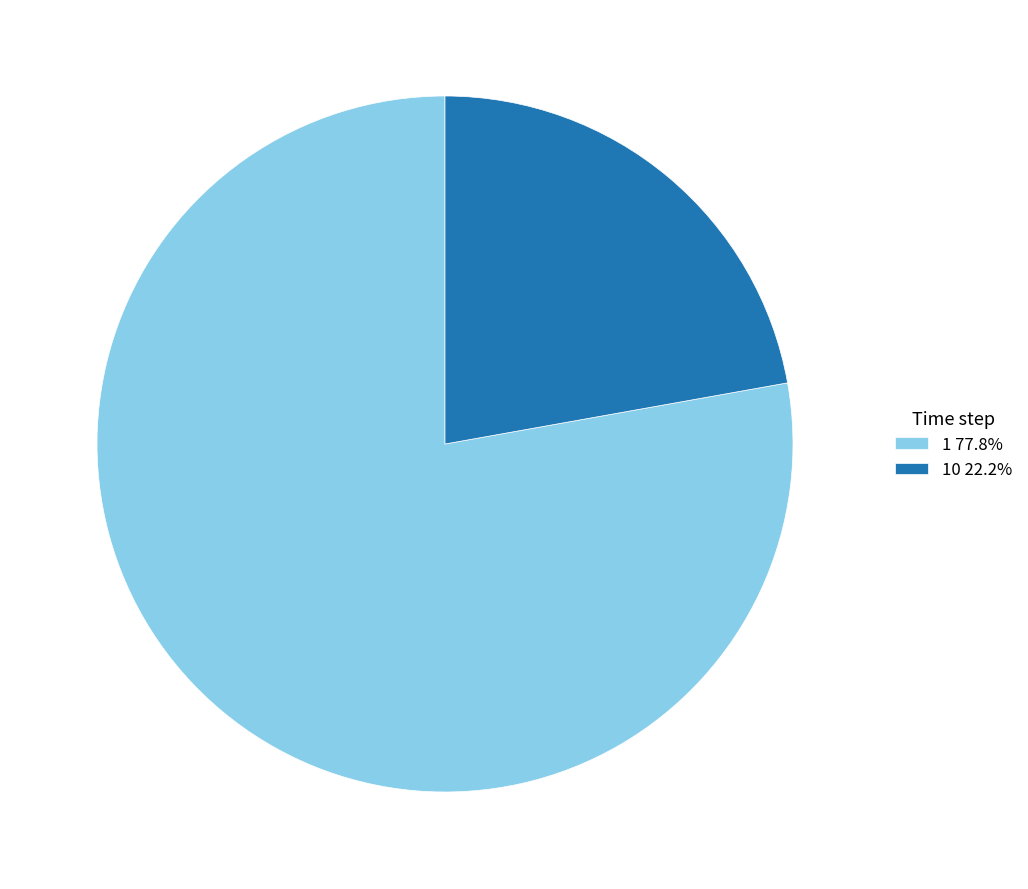

What is the ratio of the value at 10 22.2% to the value at 1 77.8%?

0.3